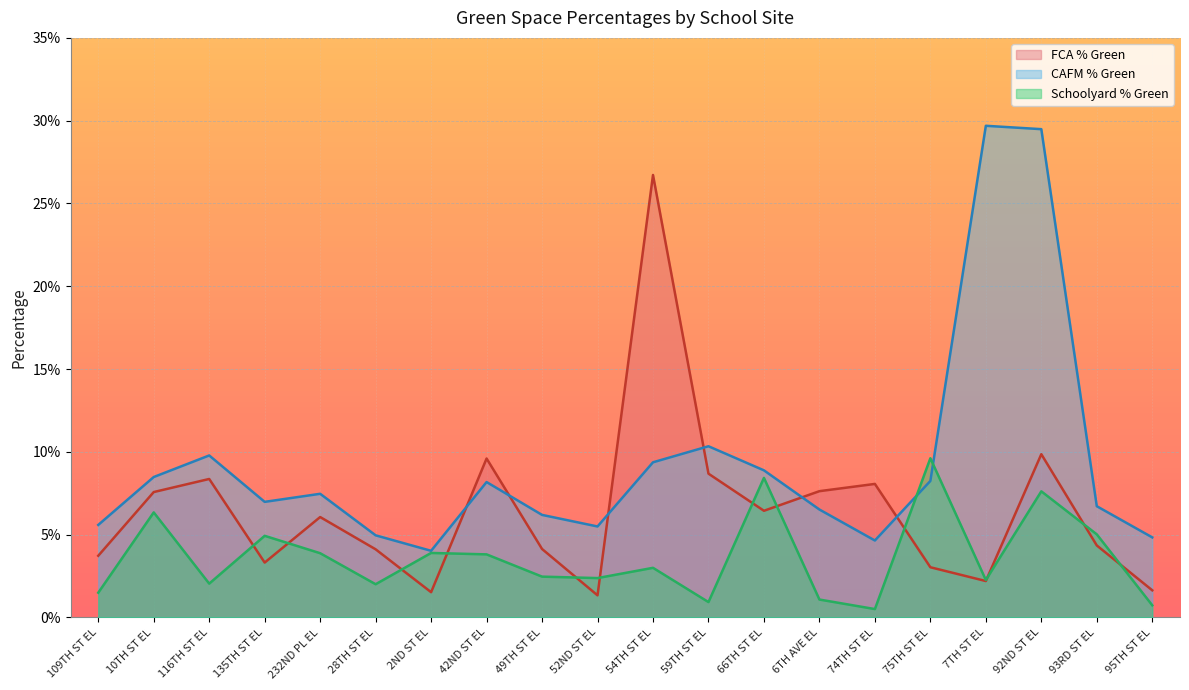

What are all the series names shown in the legend?

FCA % Green, CAFM % Green, Schoolyard % Green